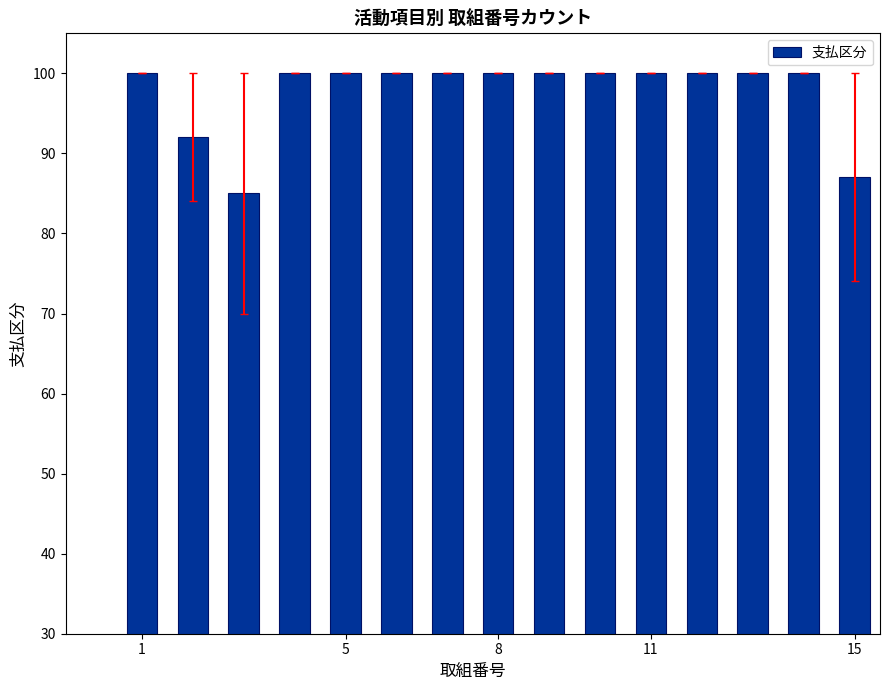

What is the difference between the second highest and second lowest values?

13